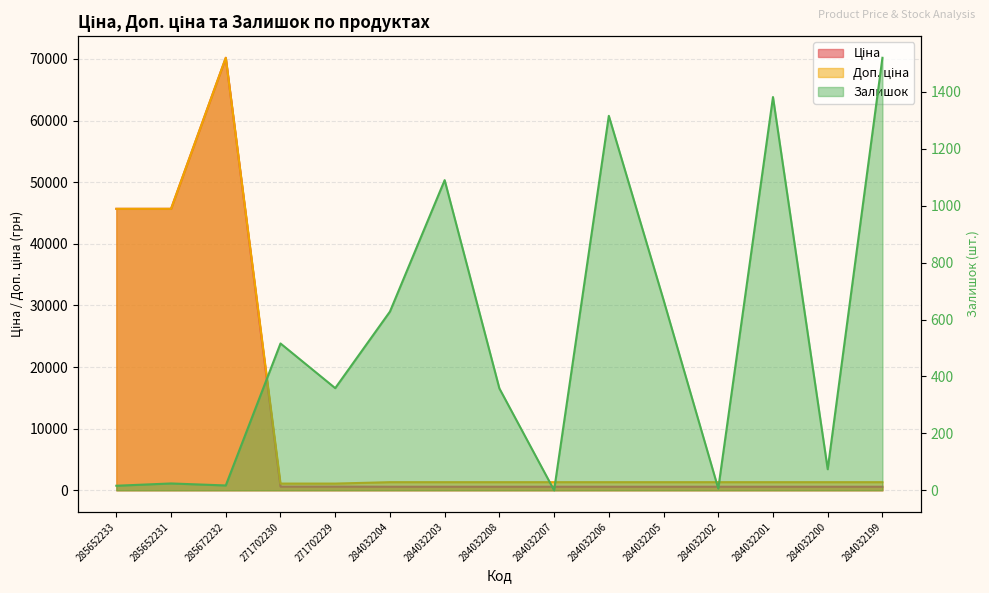

Rank the series at 284032208 from lowest to highest value.

Залишок, Ціна, Доп. ціна